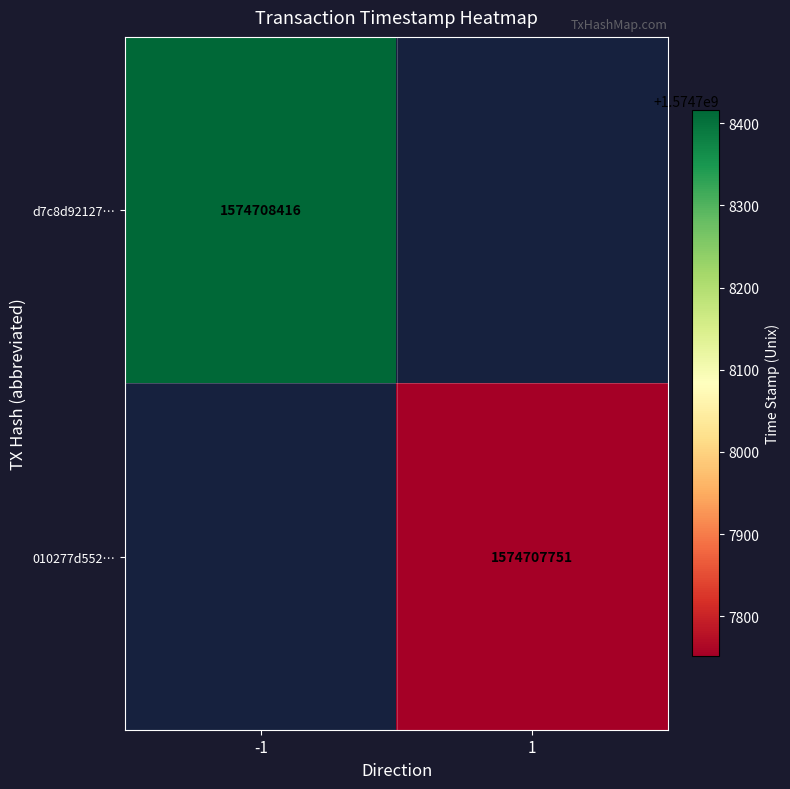

Which series has the widest spread of values?

d7c8d92127cbadd6b88477ce55b63b50739dbc9